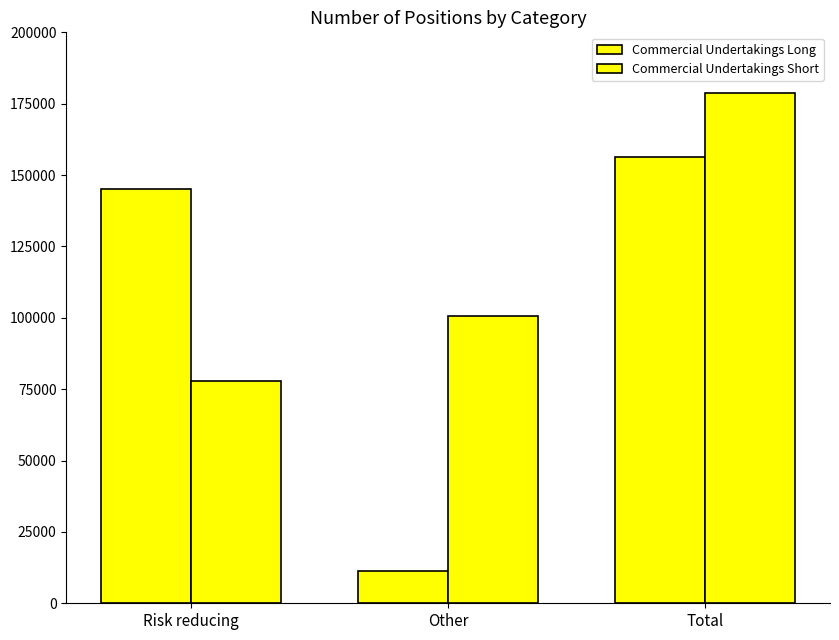

Which series changed the most between Risk reducing and Other?

Commercial Undertakings Long